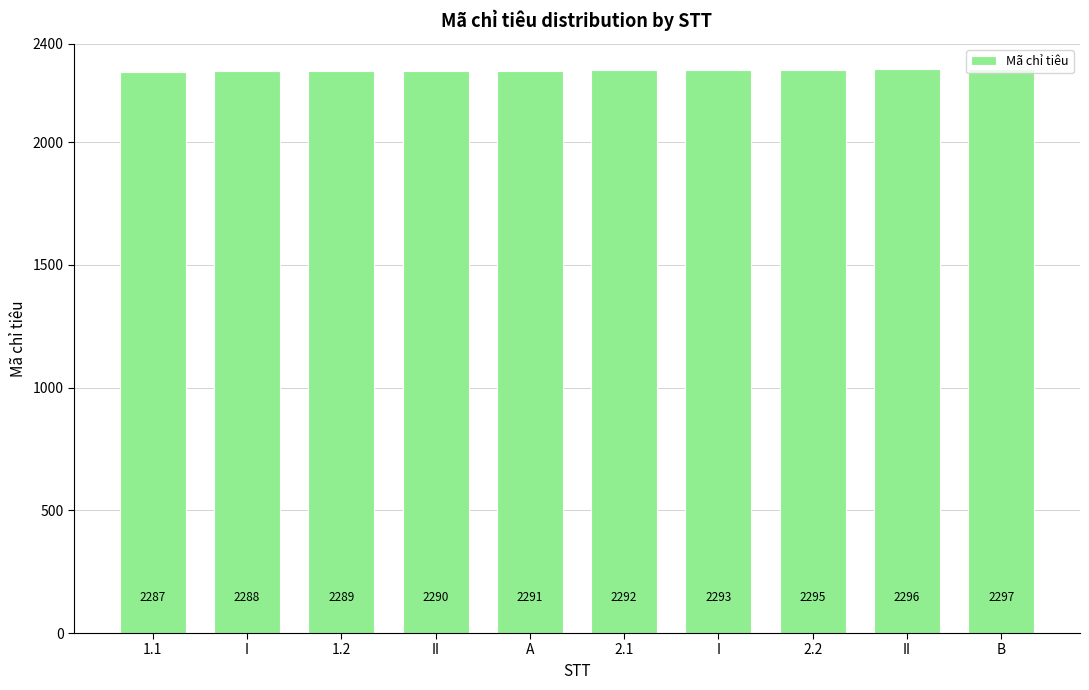

How many data points does each series have?

10